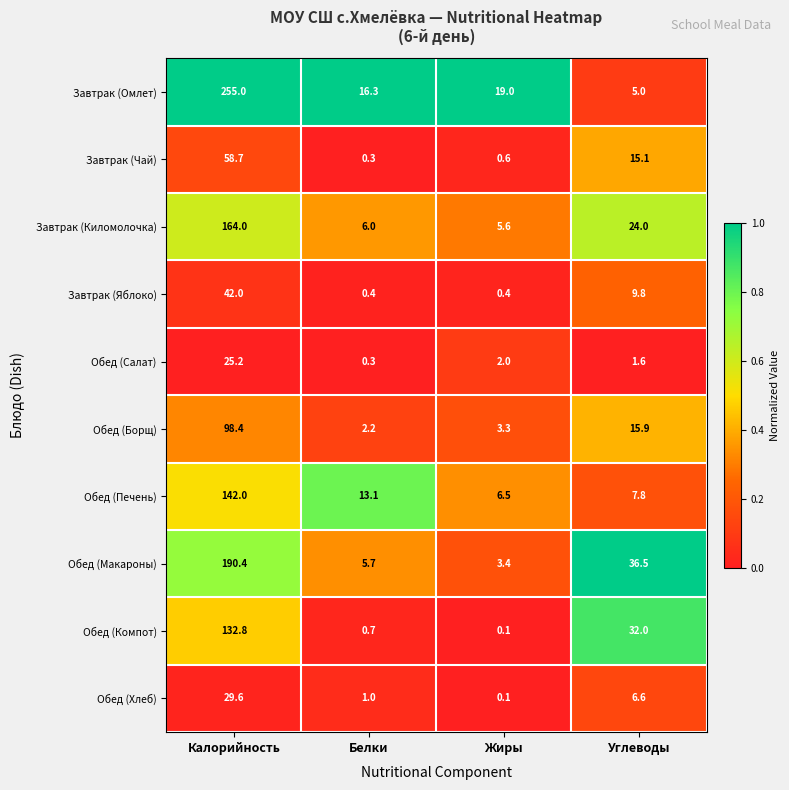

Rank the series by their maximum value, from lowest to highest.

Обед (Салат), Обед (Хлеб), Завтрак (Яблоко), Завтрак (Чай), Обед (Борщ), Обед (Компот), Обед (Печень), Завтрак (Киломолочка), Обед (Макароны), Завтрак (Омлет)